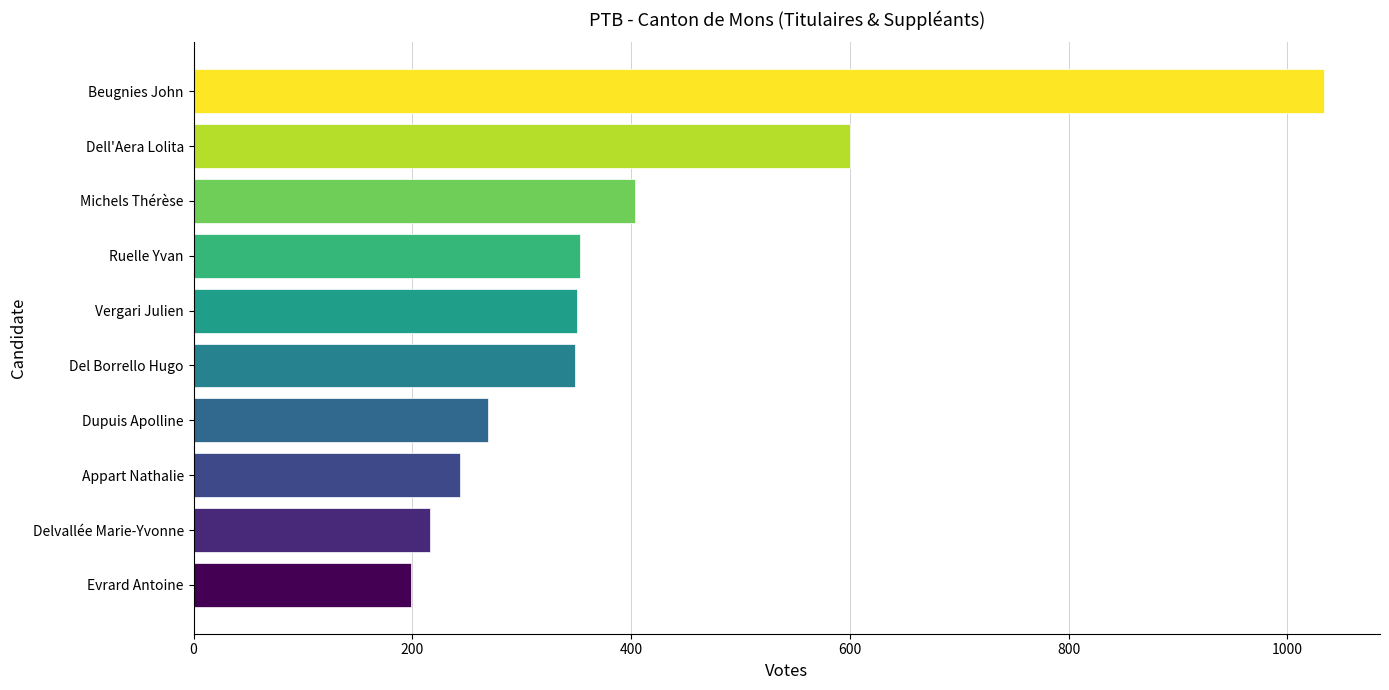

What is the difference between the maximum and second lowest values?

817